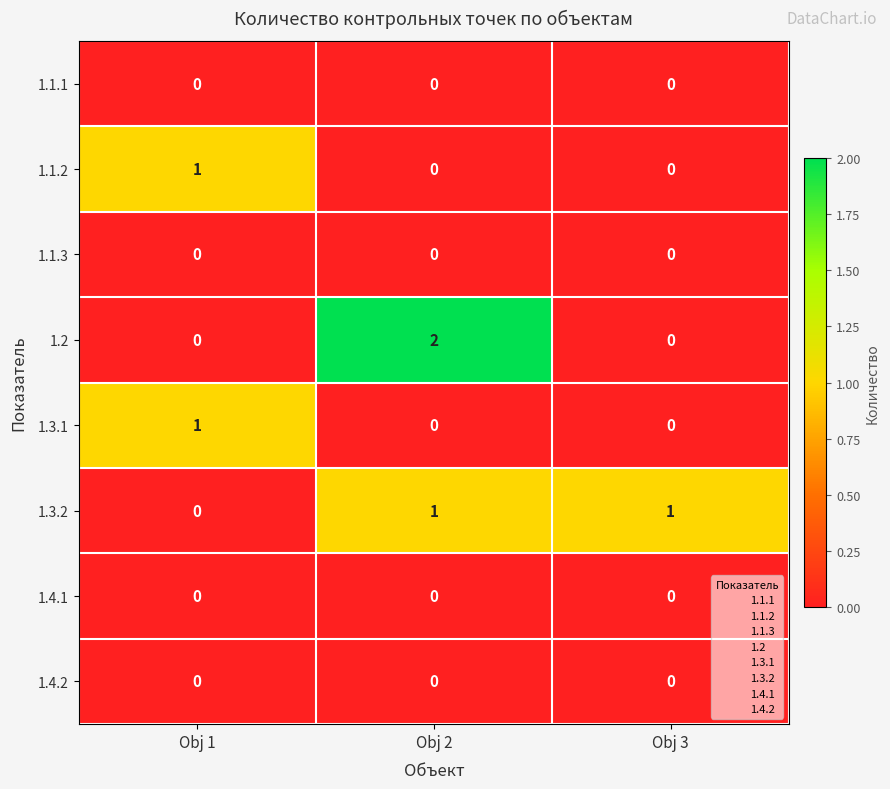

At which category does the chart reach its peak across all series?

Obj 2